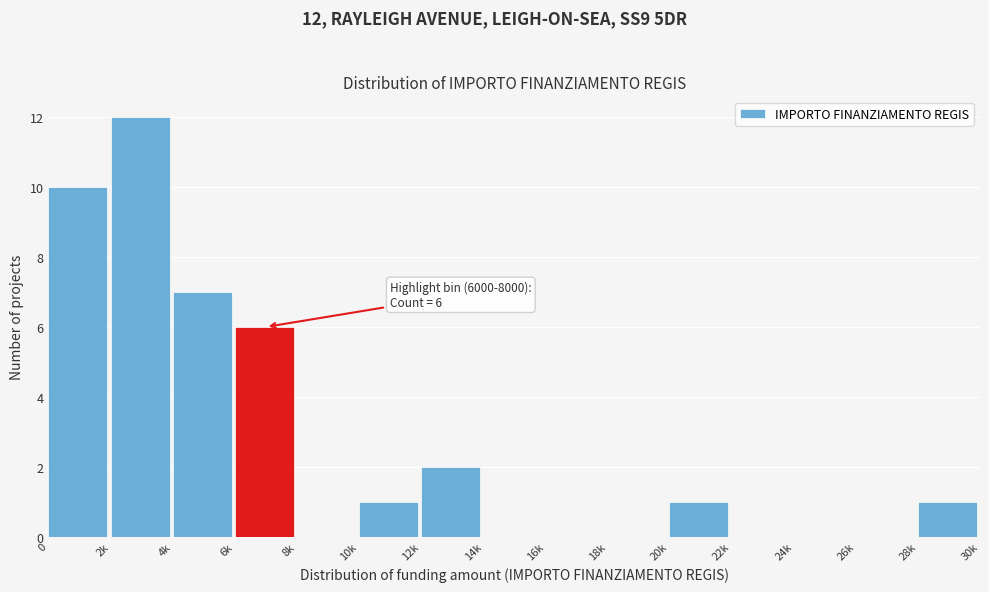

Reading left to right, what are all the values shown in this chart?

0=10	2k=12	4k=7	6k=6	8k=0	10k=1	12k=2	14k=0	16k=0	18k=0	20k=1	22k=0	24k=0	26k=0	28k=1